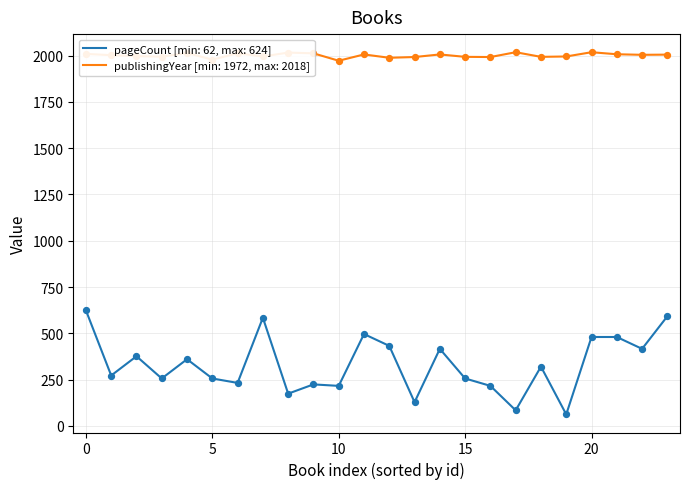

Which series has the largest range (max minus min)?

pageCount [min: 62, max: 624]